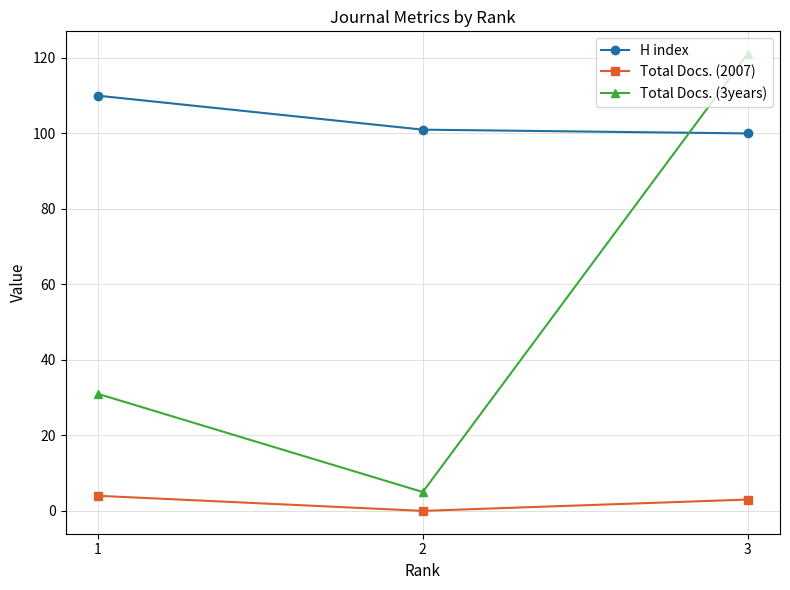

Which series has the largest range (max minus min)?

Total Docs. (3years)